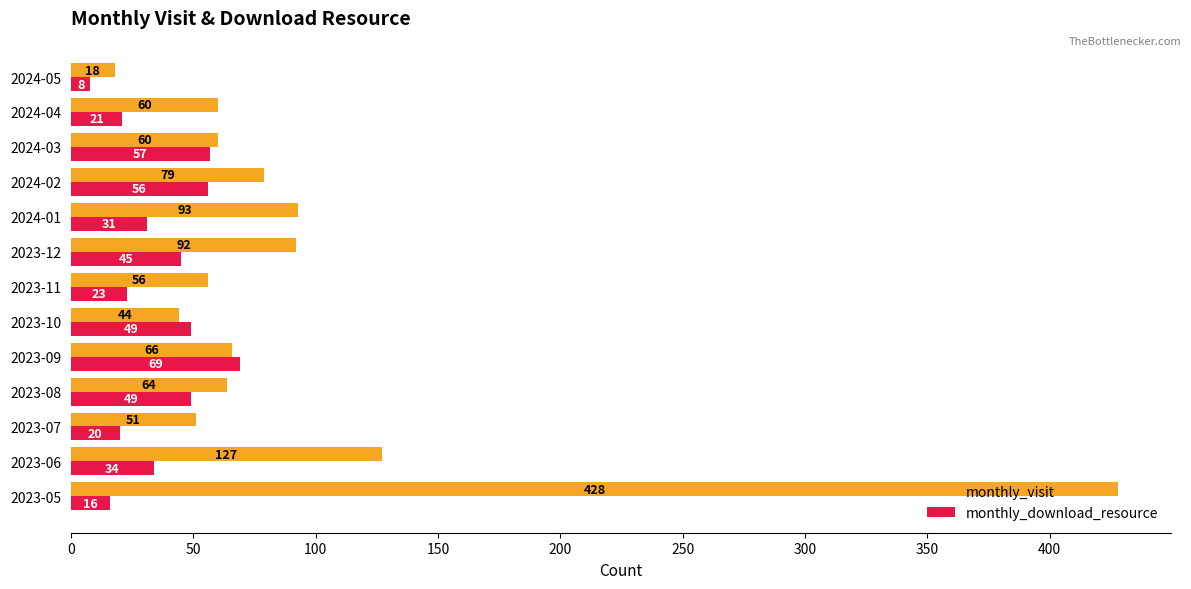

What is the sum of all monthly_download_resource values?

478